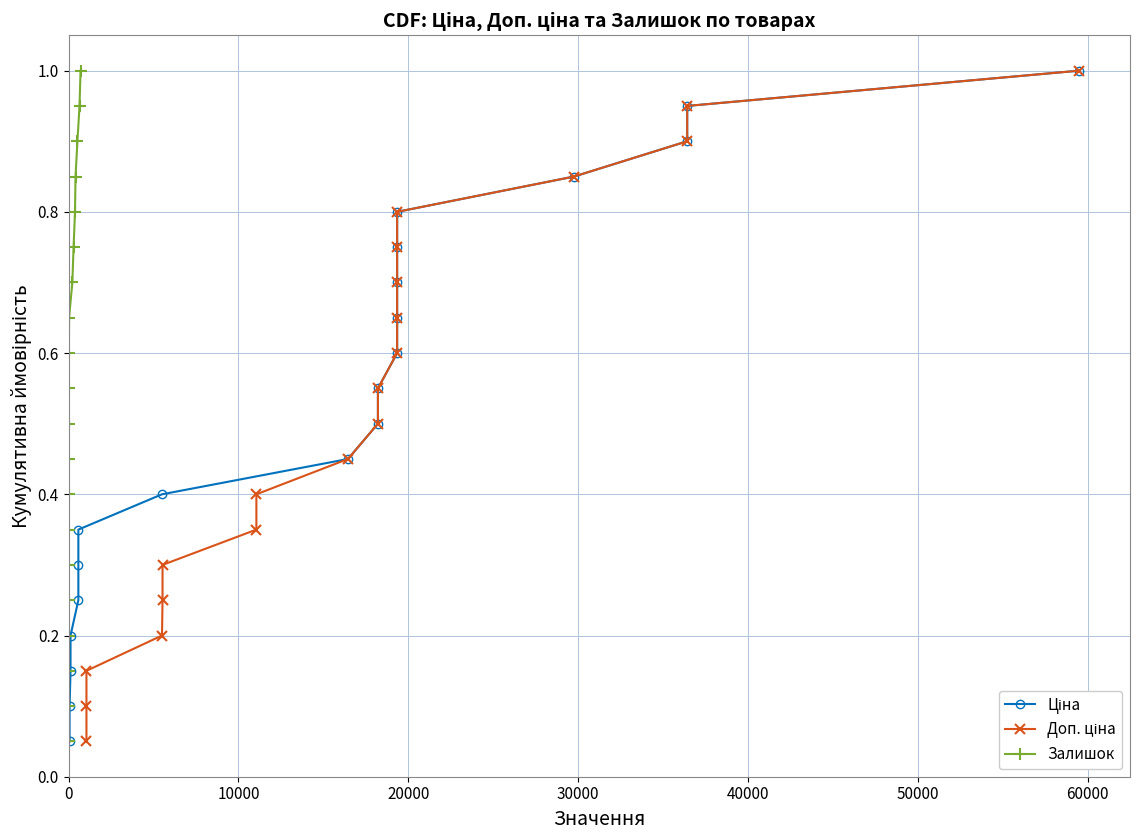

What is the highest value of the Залишок series?

1.0